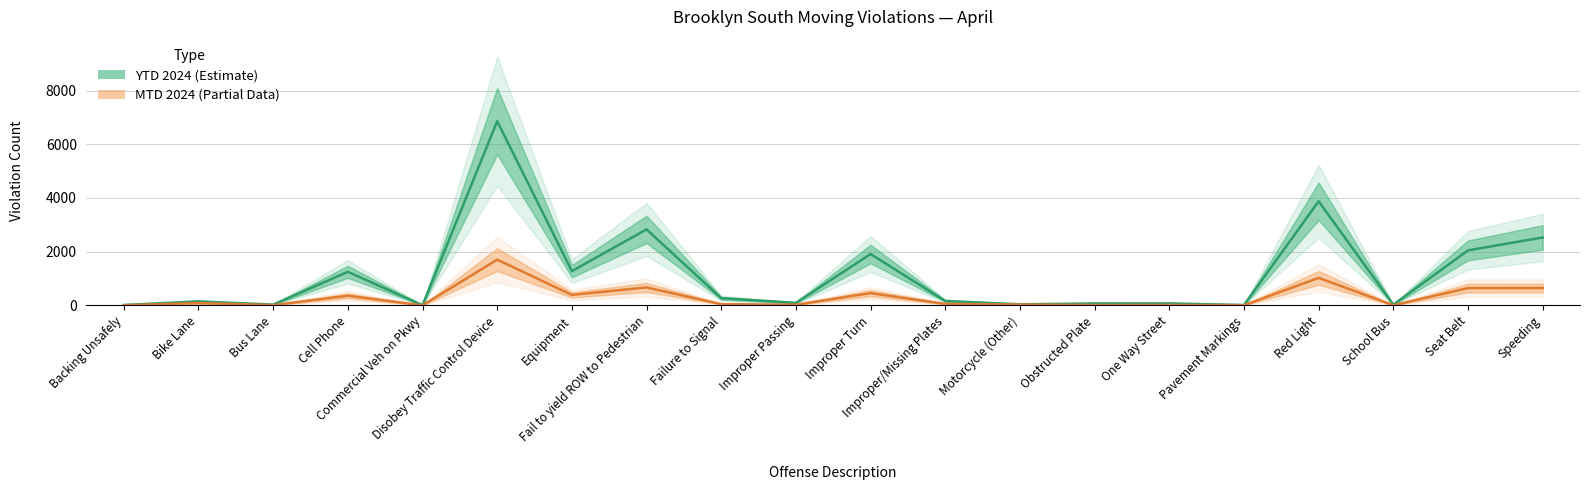

Which category has the lowest value in the YTD 2024 (Estimate) series?

Commercial Veh on Pkwy